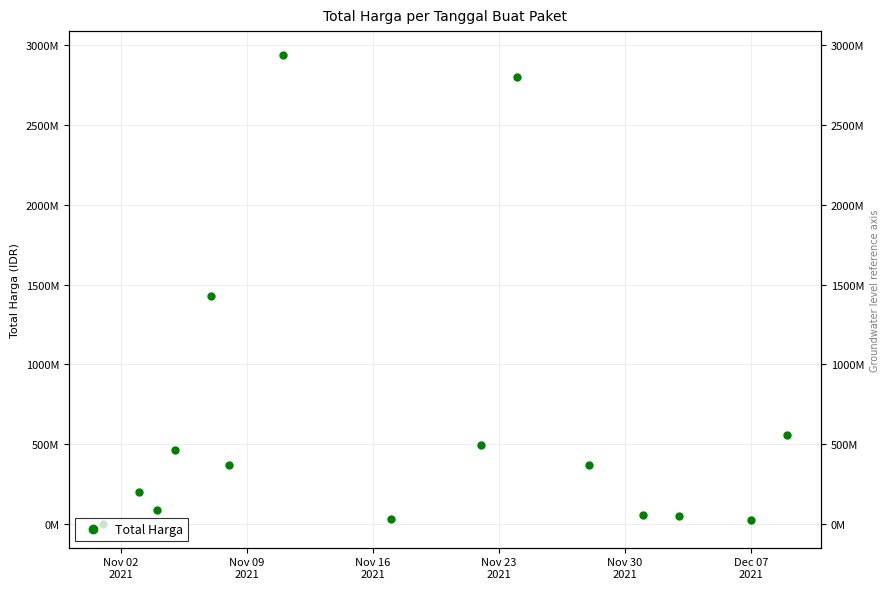

What is the difference between the values at Nov 23
2021 and Nov 02
2021?

463668500